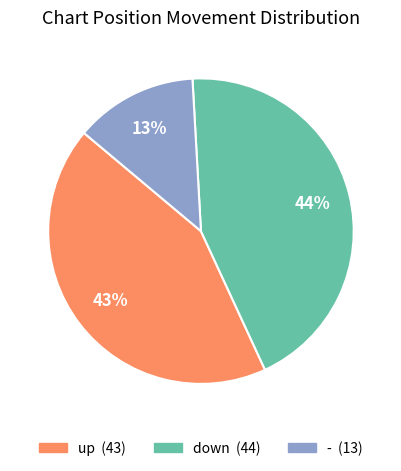

To the nearest percent, what is the average slice percentage?

33%